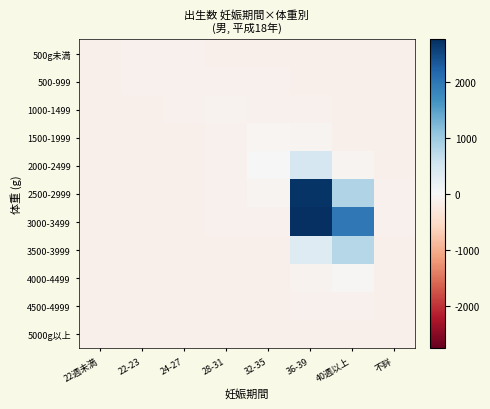

What is the greatest value displayed?

2755.8